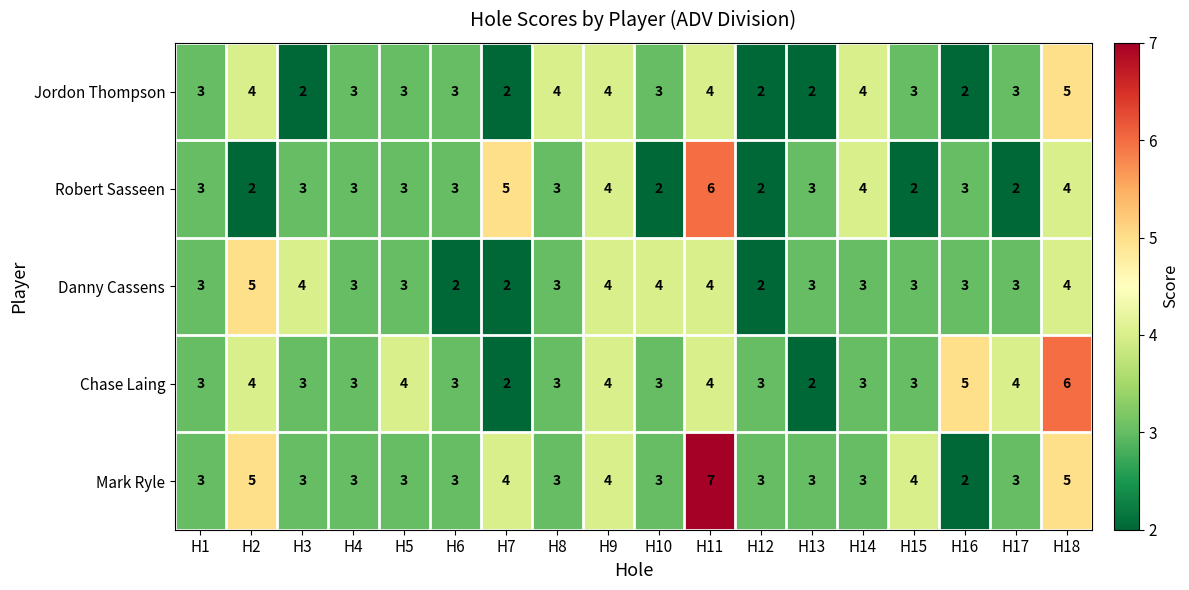

How many Danny Cassens values are between 3 and 4?

14